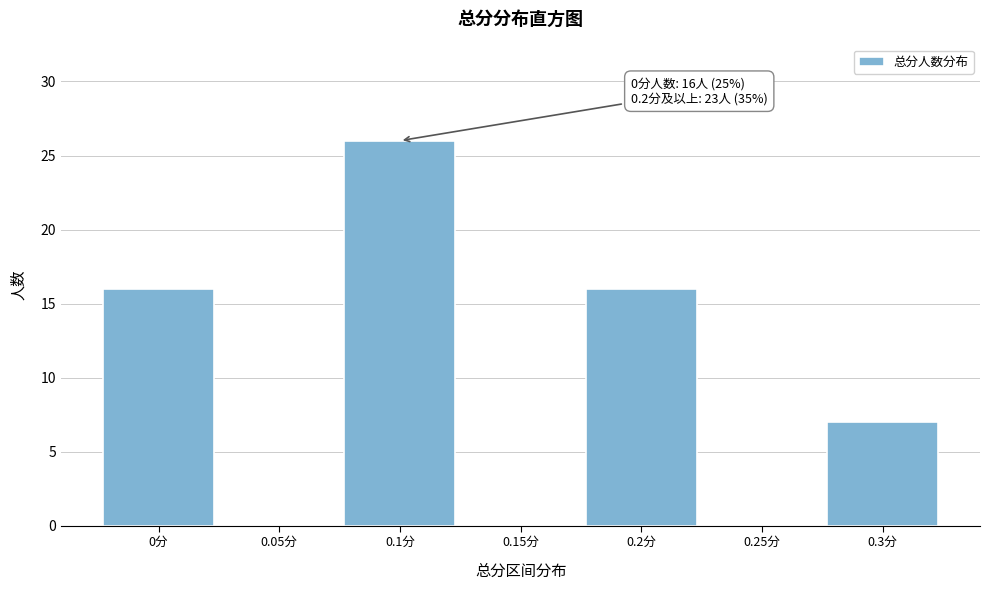

Reading right to left, transcribe all the data shown in this chart.

0.3分=7	0.25分=0	0.2分=16	0.15分=0	0.1分=26	0.05分=0	0分=16